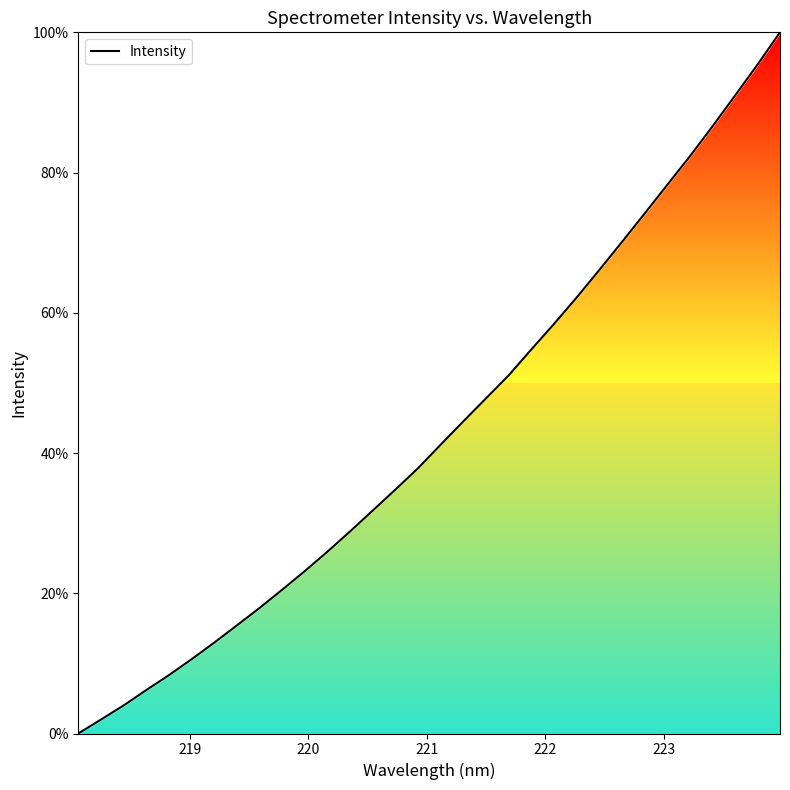

What is the greatest value displayed?

100.0